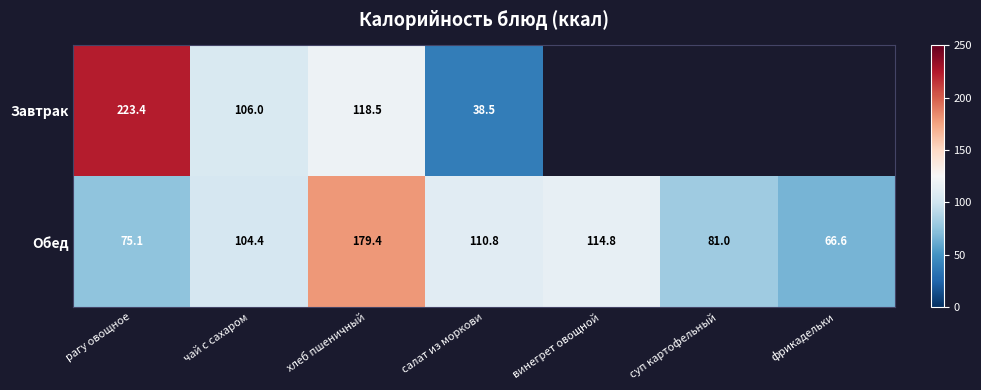

Rank the series at салат из моркови from highest to lowest value.

Обед, Завтрак